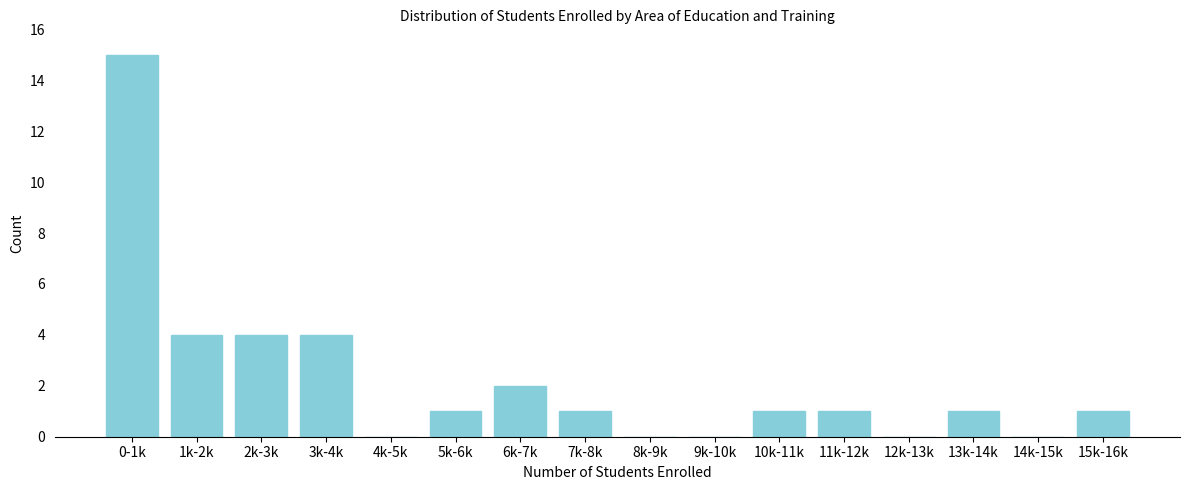

Reading left to right, extract all data points from this chart.

0-1k=15	1k-2k=4	2k-3k=4	3k-4k=4	4k-5k=0	5k-6k=1	6k-7k=2	7k-8k=1	8k-9k=0	9k-10k=0	10k-11k=1	11k-12k=1	12k-13k=0	13k-14k=1	14k-15k=0	15k-16k=1